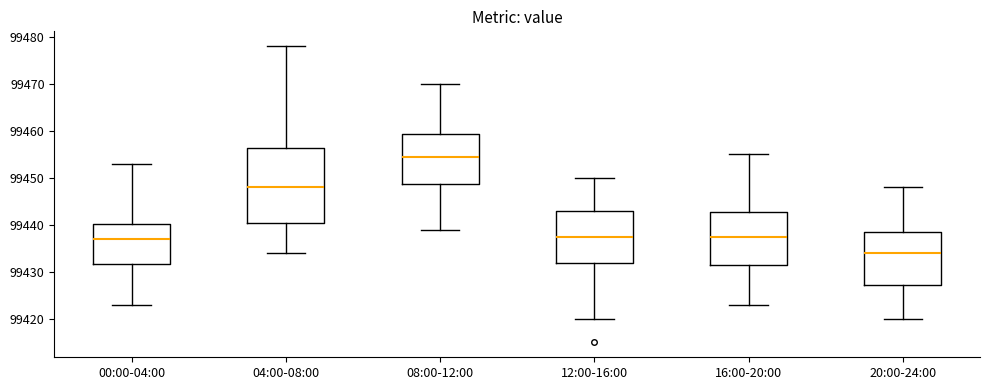

Where is the lower edge of the box for 12:00-16:00 on the y-axis? The values are not printed on the chart, so give them approximately, as read against the axis.

99432